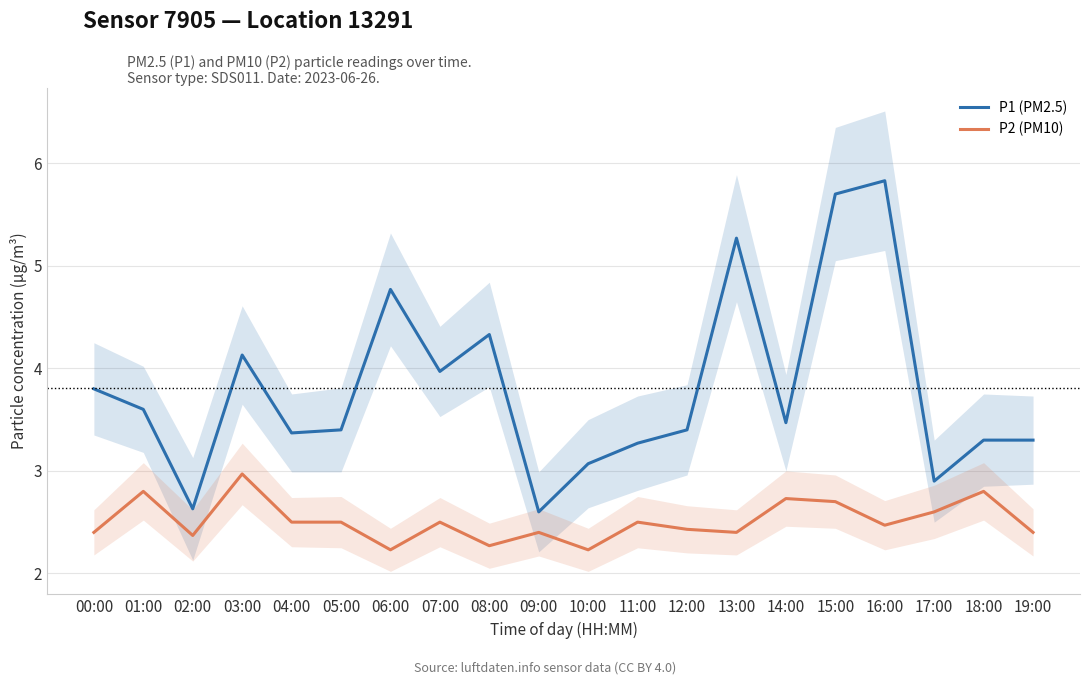

Reading left to right, what are all the values shown in this chart?

P1 (PM2.5): 00:00=3.8	01:00=3.6	02:00=2.6	03:00=4.1	04:00=3.4	05:00=3.4	06:00=4.8	07:00=4.0	08:00=4.3	09:00=2.6	10:00=3.1	11:00=3.3	12:00=3.4	13:00=5.3	14:00=3.5	15:00=5.7	16:00=5.8	17:00=2.9	18:00=3.3	19:00=3.3
P2 (PM10): 00:00=2.4	01:00=2.8	02:00=2.4	03:00=3.0	04:00=2.5	05:00=2.5	06:00=2.2	07:00=2.5	08:00=2.3	09:00=2.4	10:00=2.2	11:00=2.5	12:00=2.4	13:00=2.4	14:00=2.7	15:00=2.7	16:00=2.5	17:00=2.6	18:00=2.8	19:00=2.4